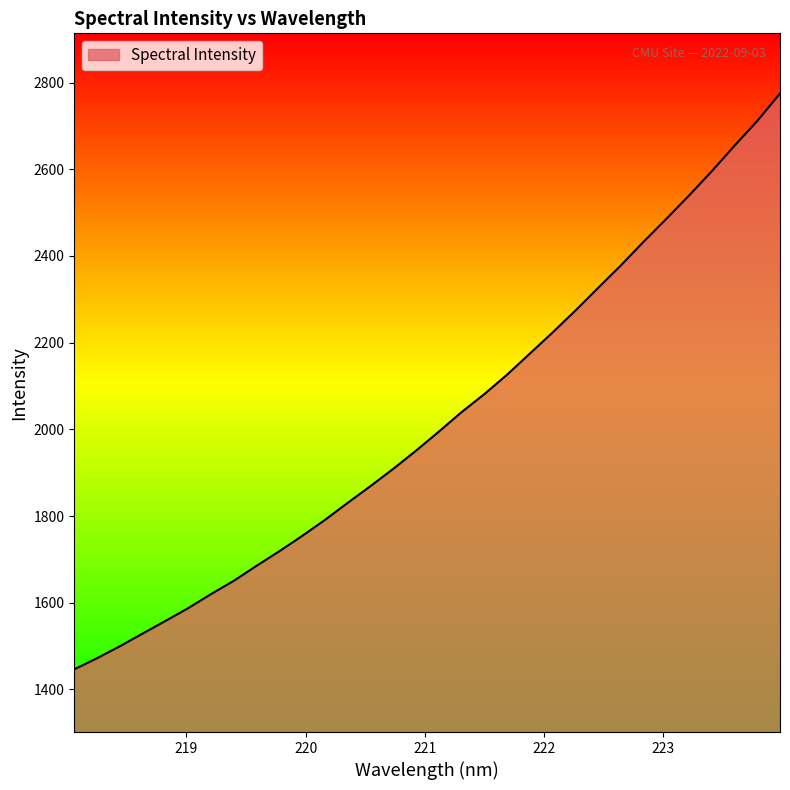

How many values are below 1994?

16